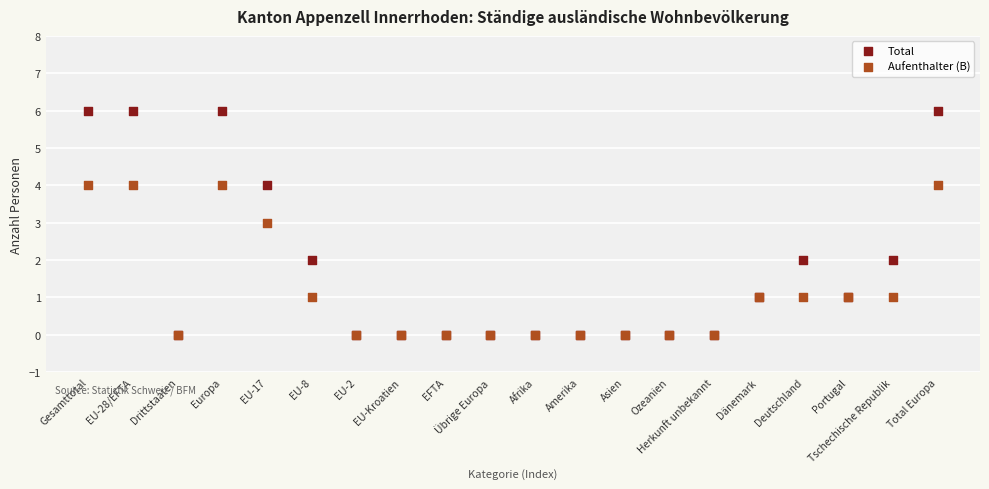

What are all the series names shown in the legend?

Total, Aufenthalter (B)